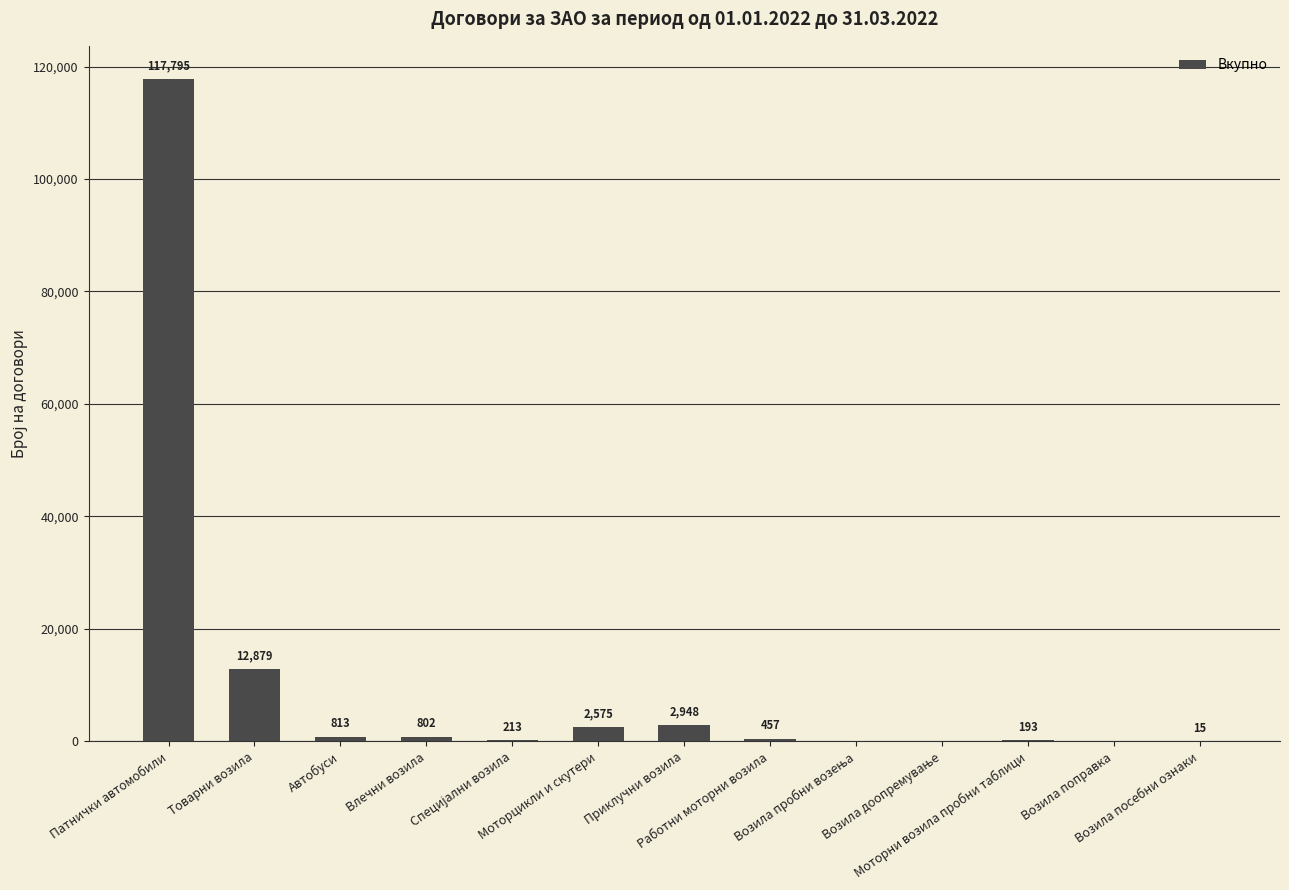

Where is the data nearest to the value 58897?

Товарни возила